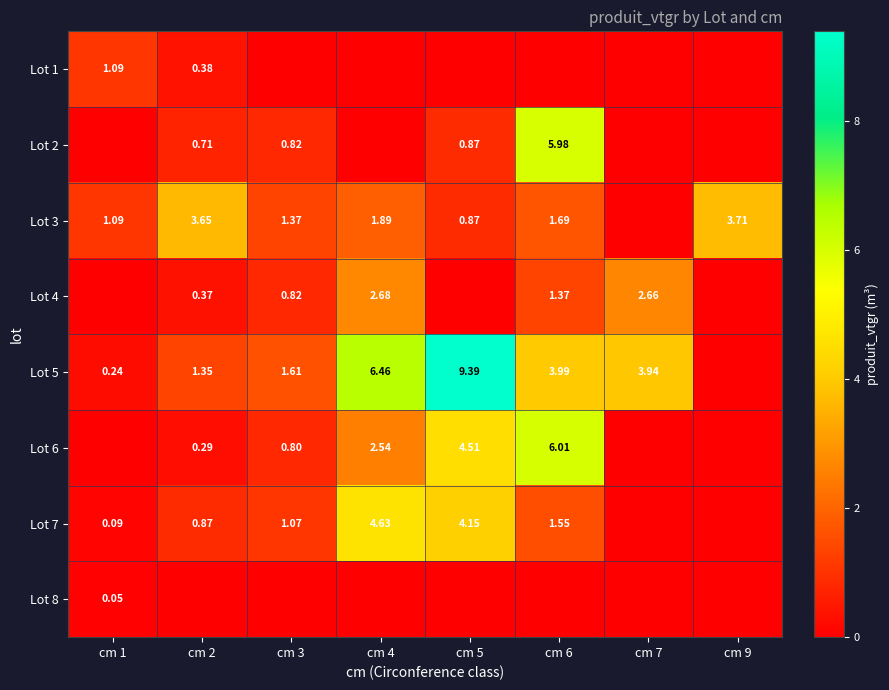

Is the value of Lot 5 at cm 2 greater than the value of Lot 3 at cm 5?

Yes